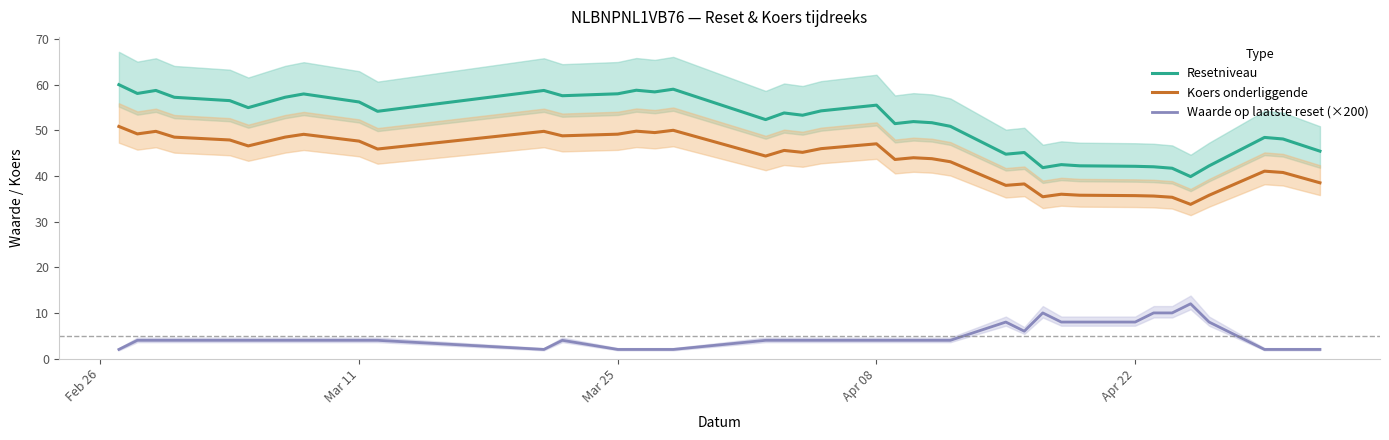

True or false: Waarde op laatste reset (×200) and Koers onderliggende cross at least once.

False